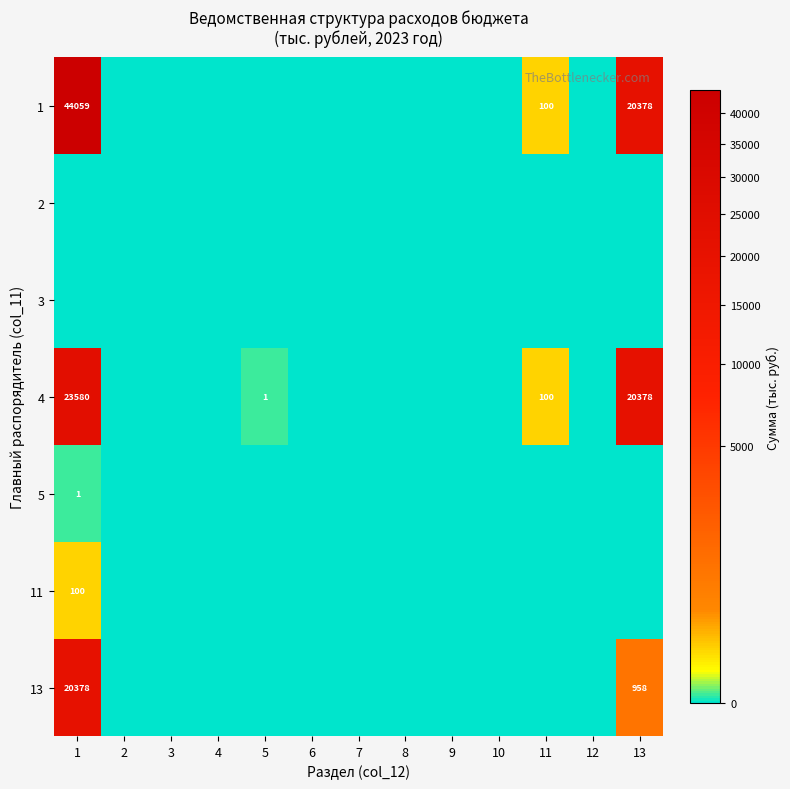

Which category has the highest value in the 2 series?

1